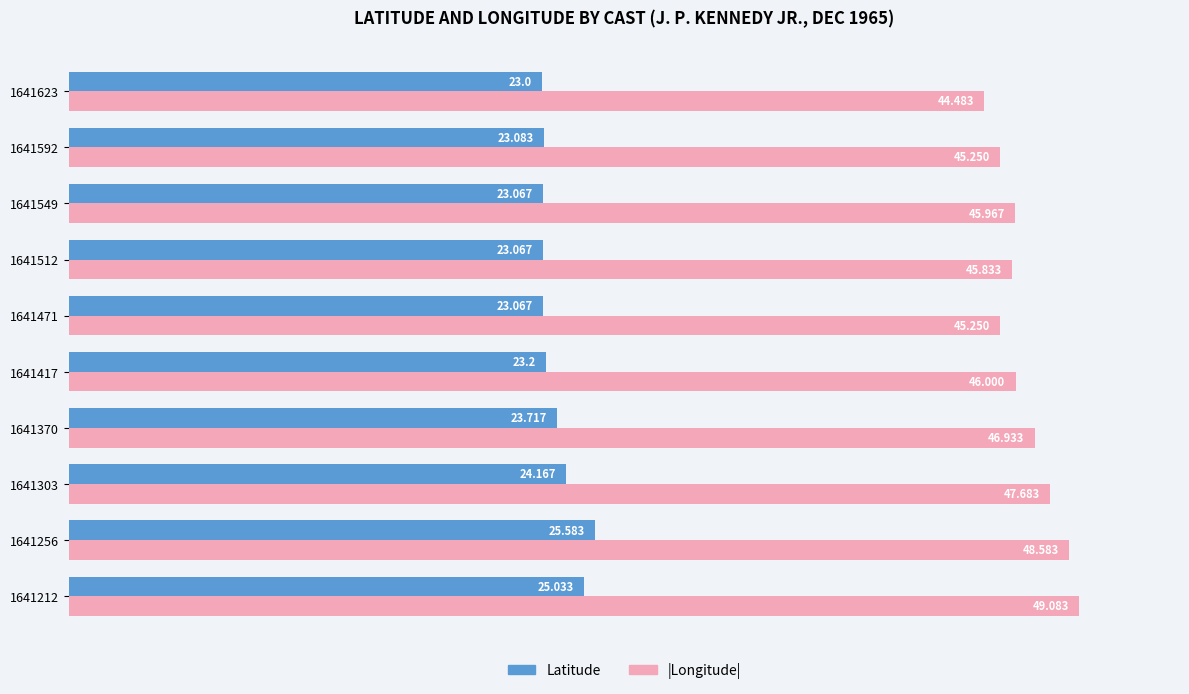

Which series has the largest total across all categories?

|Longitude|